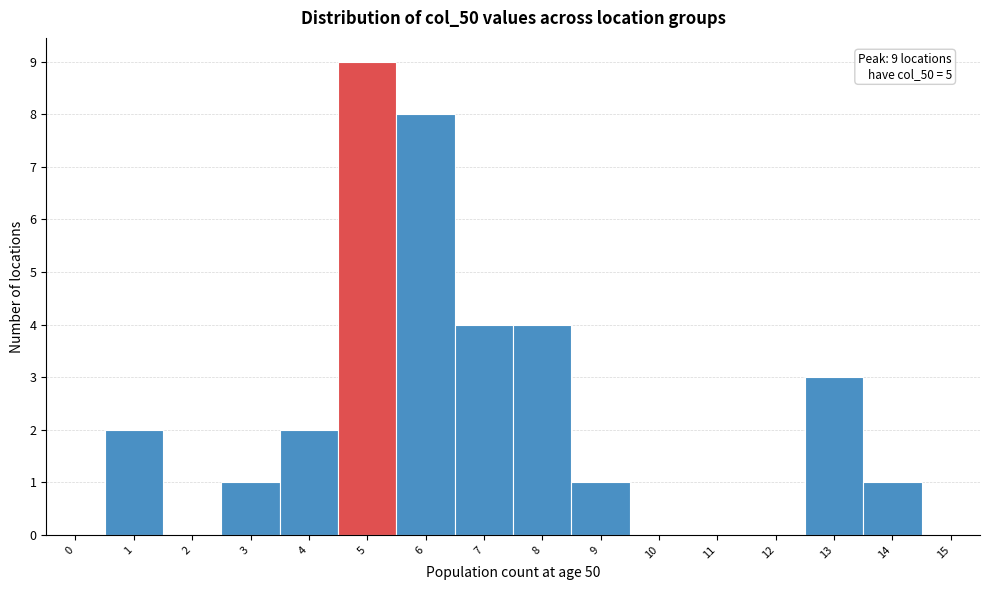

Reading left to right, transcribe all the data shown in this chart.

0=0	1=2	2=0	3=1	4=2	5=9	6=8	7=4	8=4	9=1	10=0	11=0	12=0	13=3	14=1	15=0